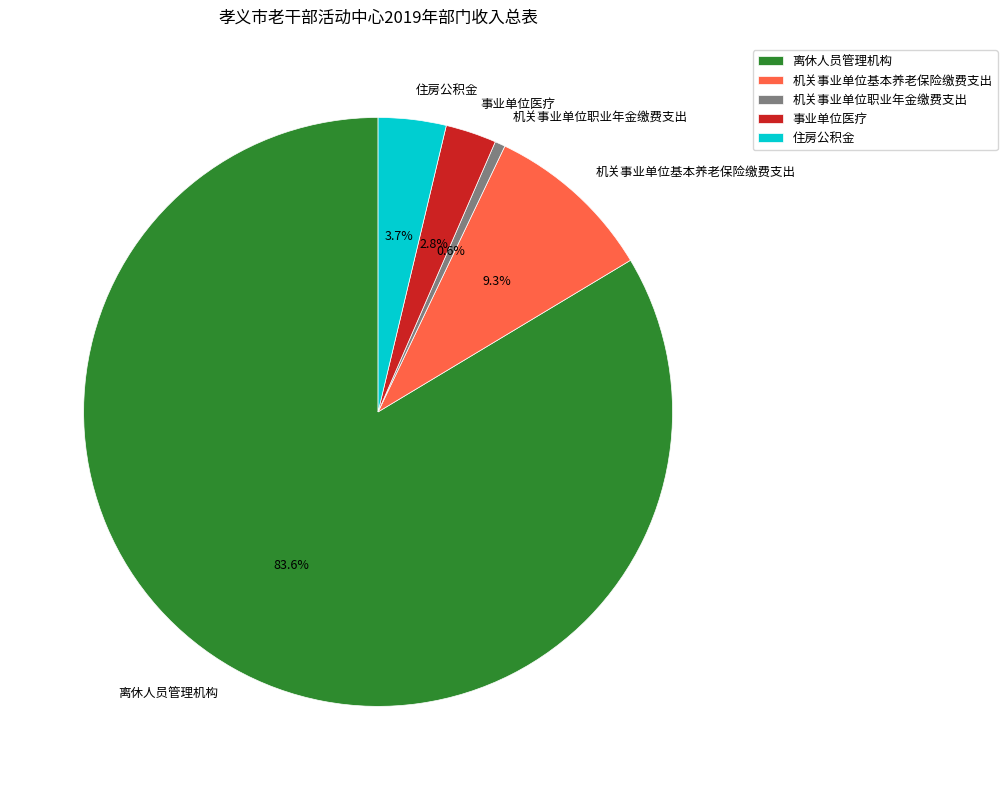

Which has a higher value, 机关事业单位职业年金缴费支出 or 事业单位医疗?

事业单位医疗